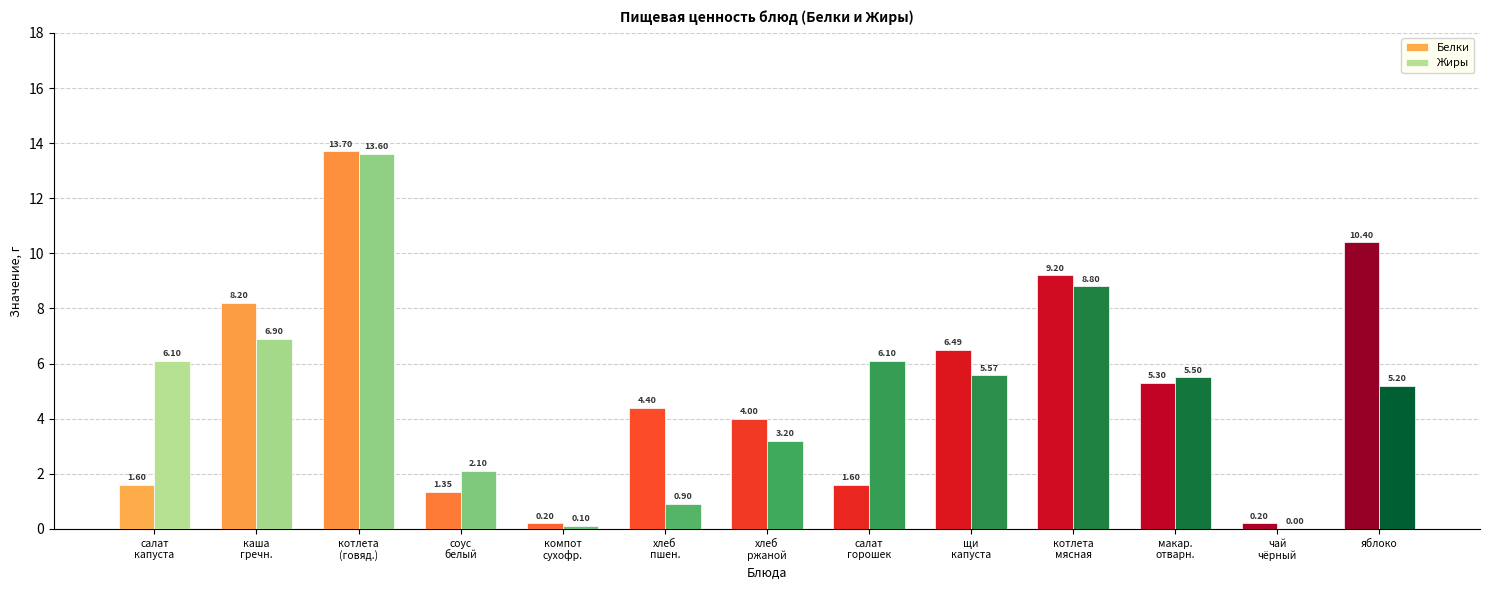

What is the sum of all Белки values?

66.6